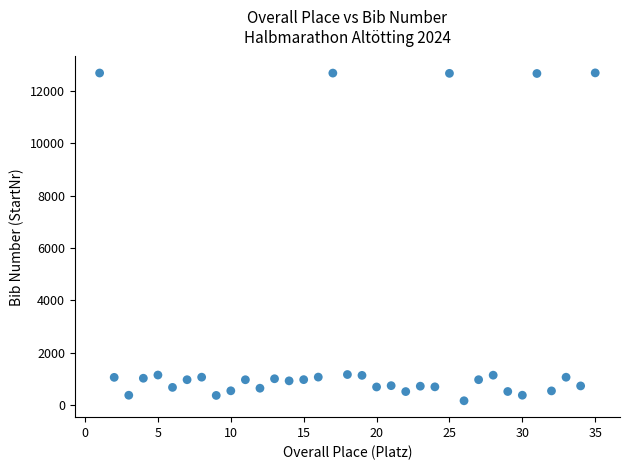

What is the range of X values (max minus min)?

34